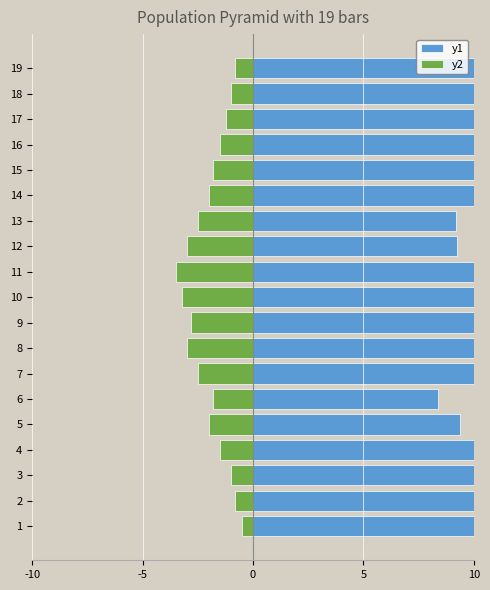

What is the difference between the maximum and minimum values in the y1 series?

6.3